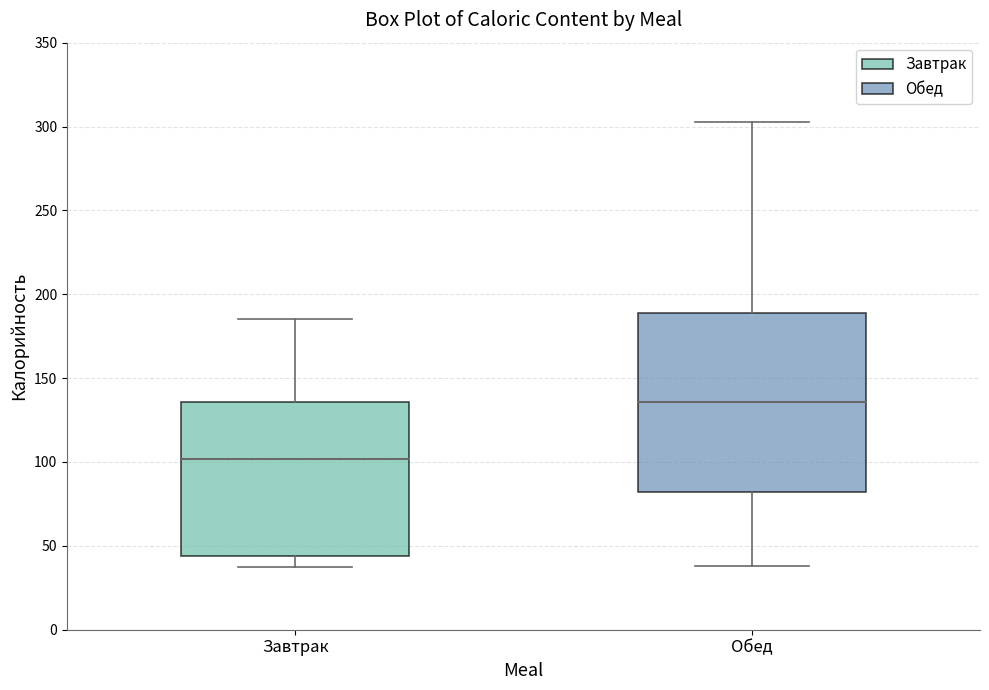

Reading left to right, transcribe this box plot: for each box, give where its median line is, the range the box spans, and where its two whiskers end, as read against the y-axis. The values are not printed on the chart, so give them approximately, as read against the axis.

Завтрак: median 100, box 45 to 135, whiskers 40 to 185
Обед: median 135, box 80 to 190, whiskers 40 to 305